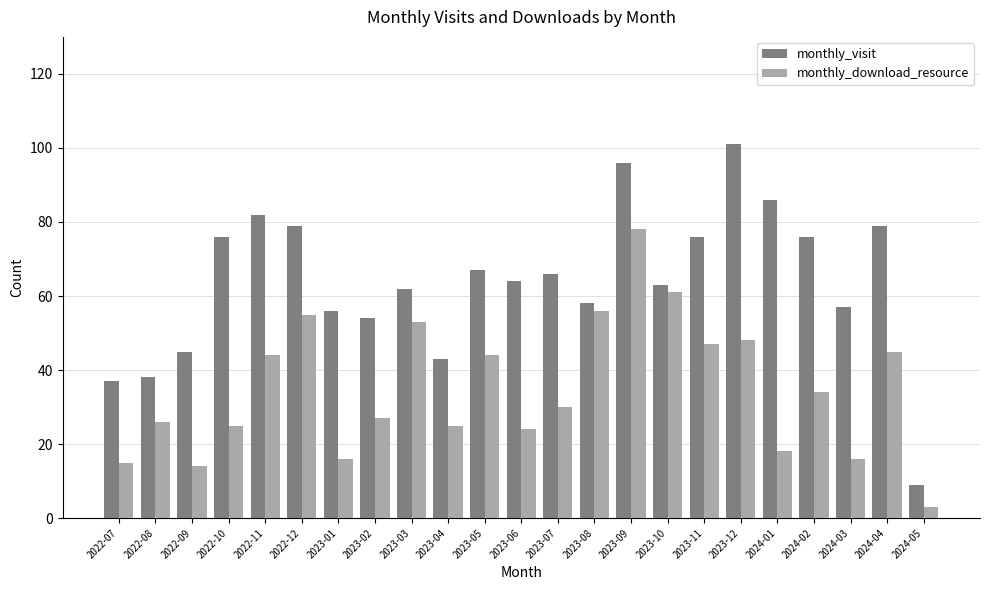

What position from the left is 2022-09?

3